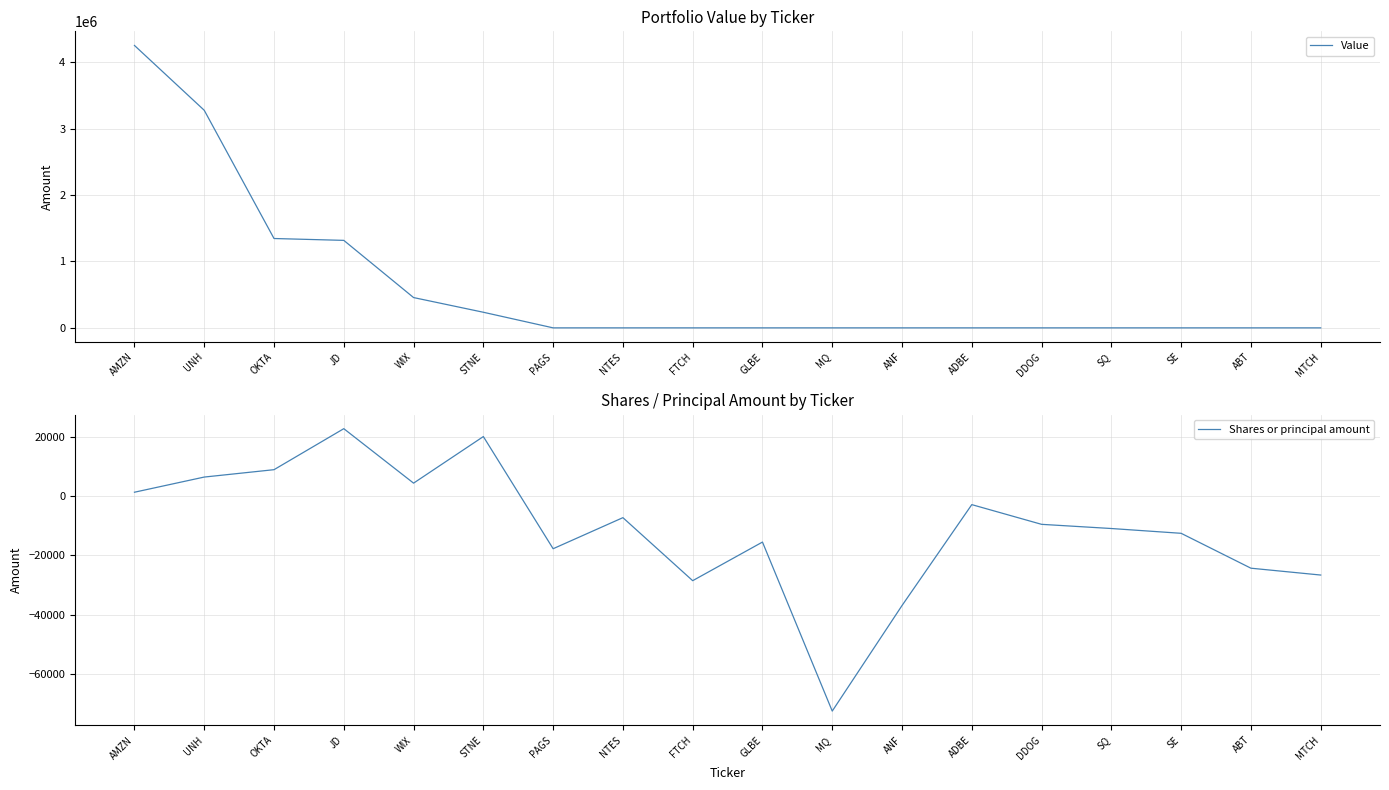

How many distinct data groups are displayed?

2